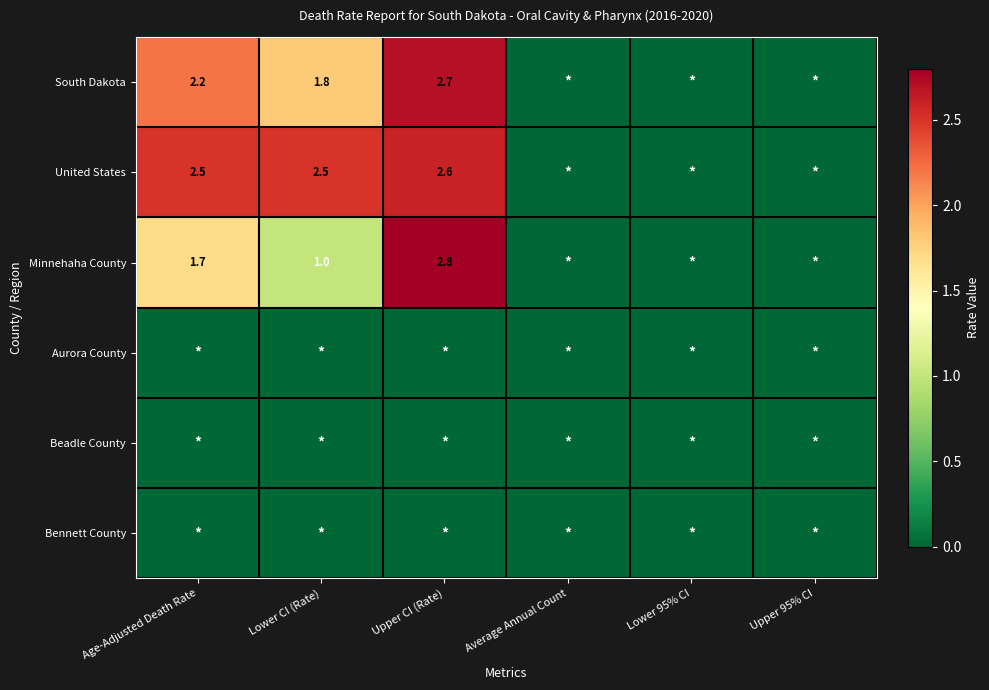

Which has a higher value, Lower 95% CI or Age-Adjusted Death Rate?

Age-Adjusted Death Rate